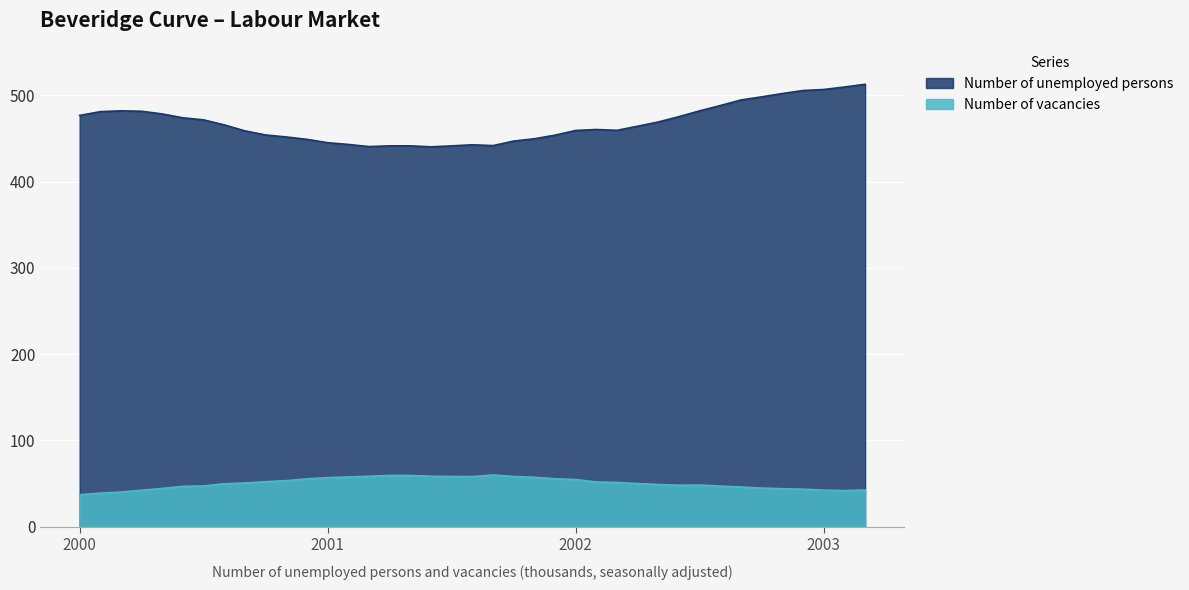

True or false: Number of vacancies has a value of 33.2 at 2002.

False